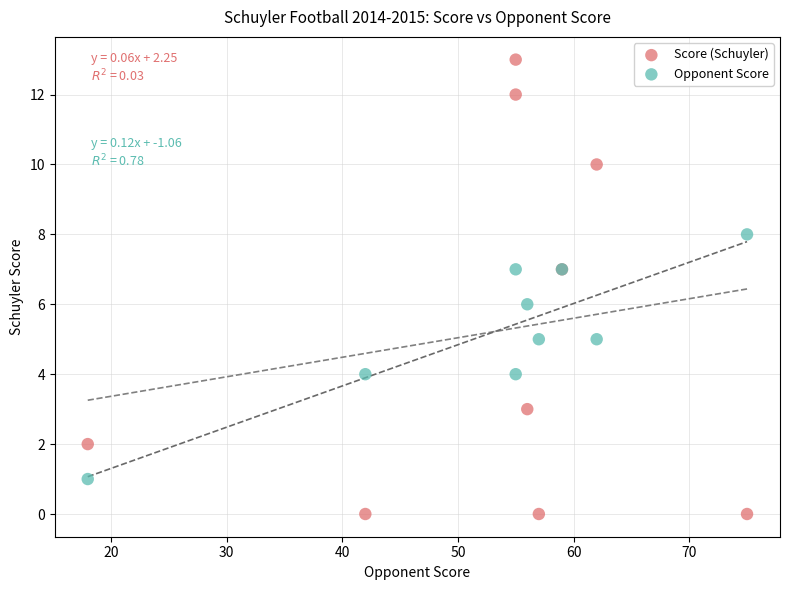

What is the X range (max minus min) for the scatter plot?

57